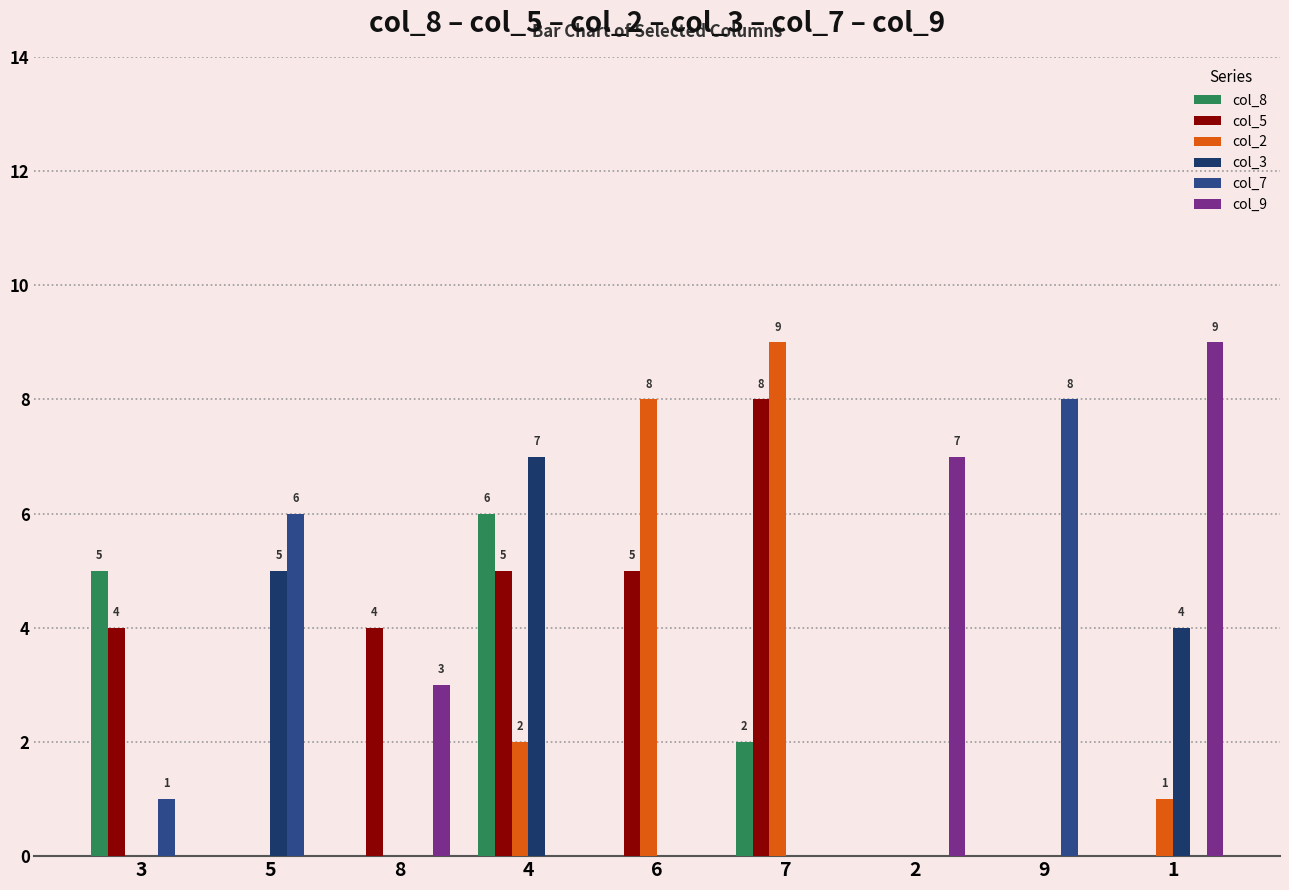

What is the spread (max minus min) of values at 8?

4